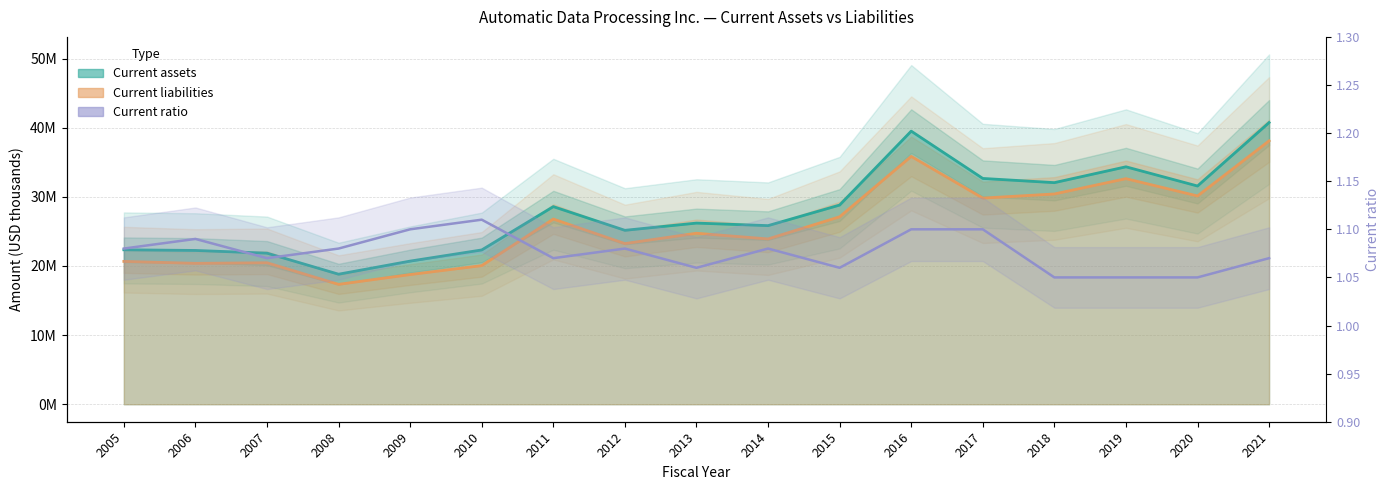

Count the values in the range 1 to 2.

17